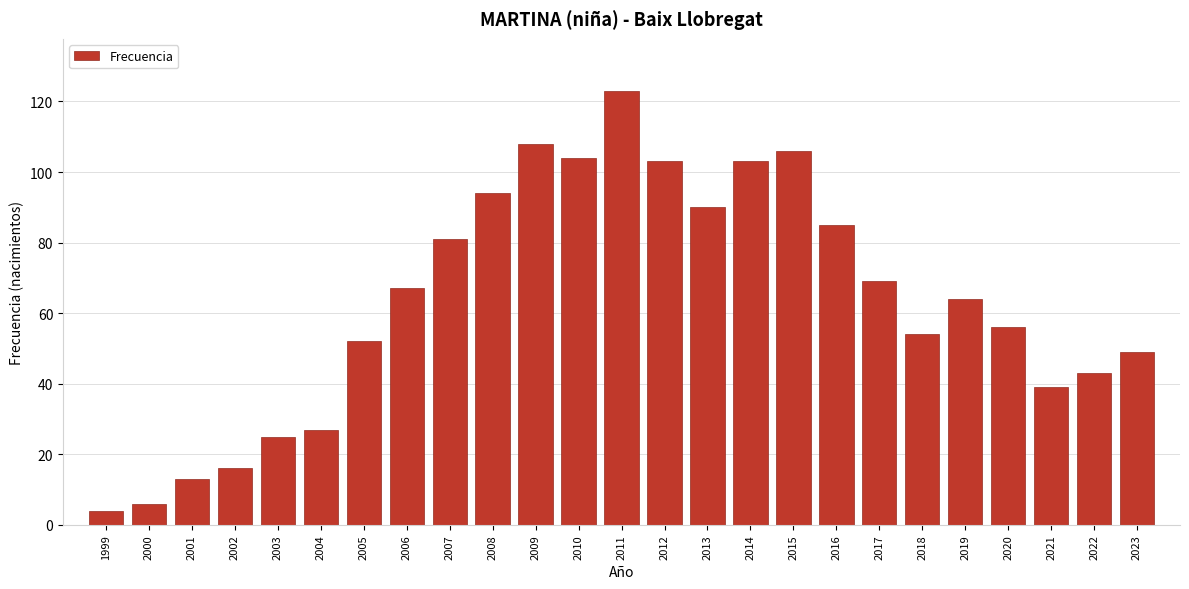

Reading left to right, what are all the values shown in this chart?

1999=4	2000=6	2001=13	2002=16	2003=25	2004=27	2005=52	2006=67	2007=81	2008=94	2009=108	2010=104	2011=123	2012=103	2013=90	2014=103	2015=106	2016=85	2017=69	2018=54	2019=64	2020=56	2021=39	2022=43	2023=49